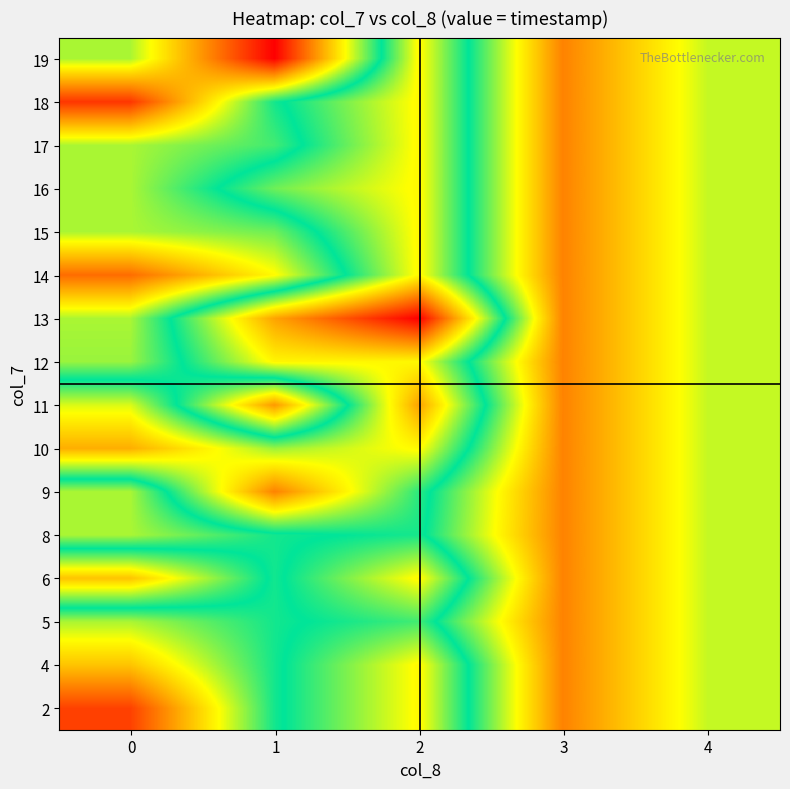

At how many categories does at least one series exceed 848587495?

36